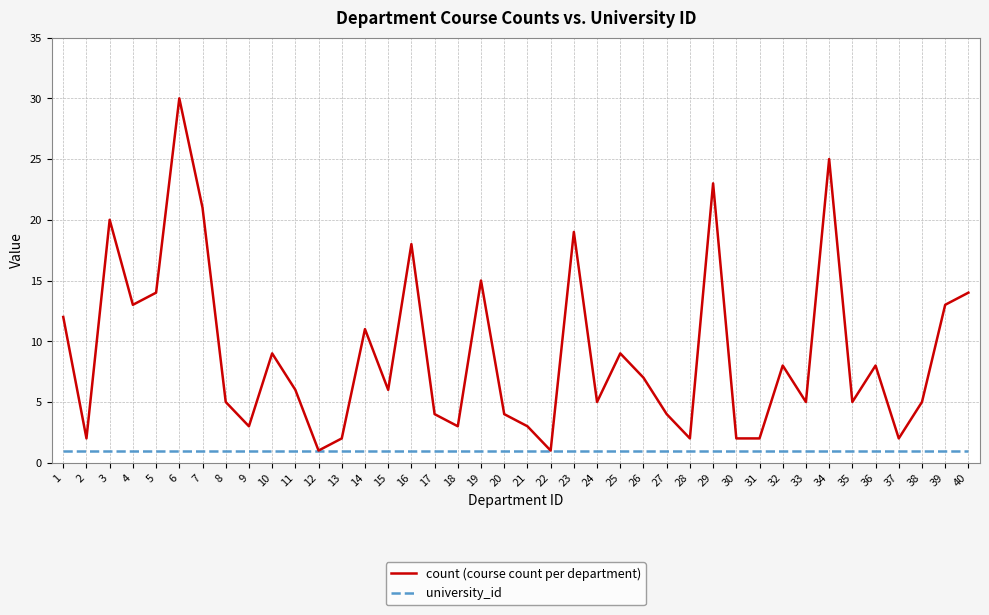

Between 2 and 7, which series saw the biggest shift?

count (course count per department)